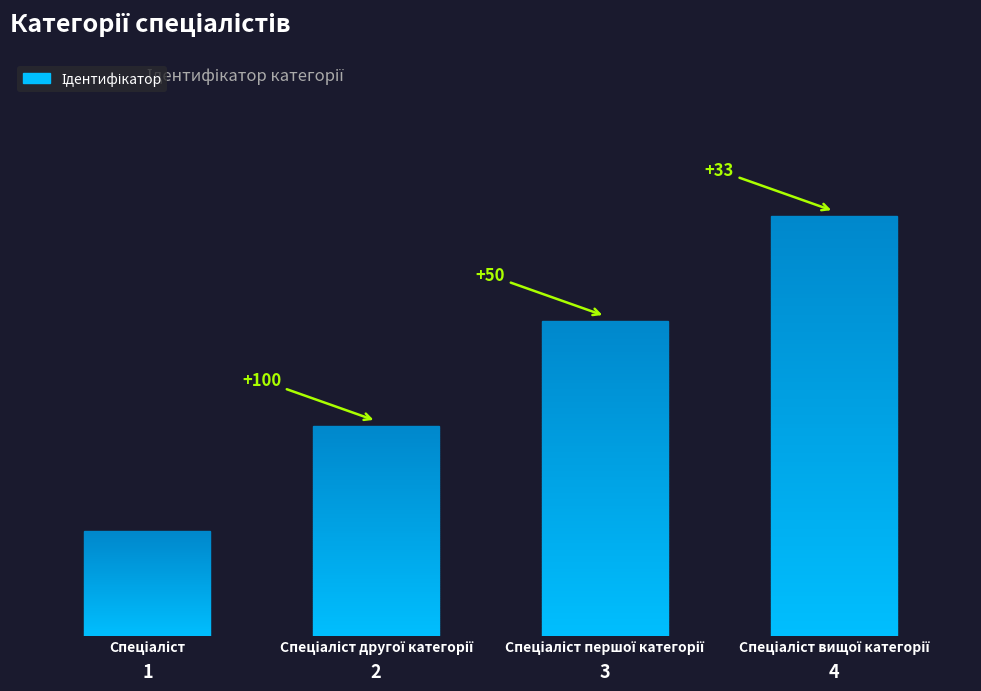

Reading right to left, extract all data points from this chart.

Спеціаліст вищої категорії=4	Спеціаліст першої категорії=3	Спеціаліст другої категорії=2	Спеціаліст=1